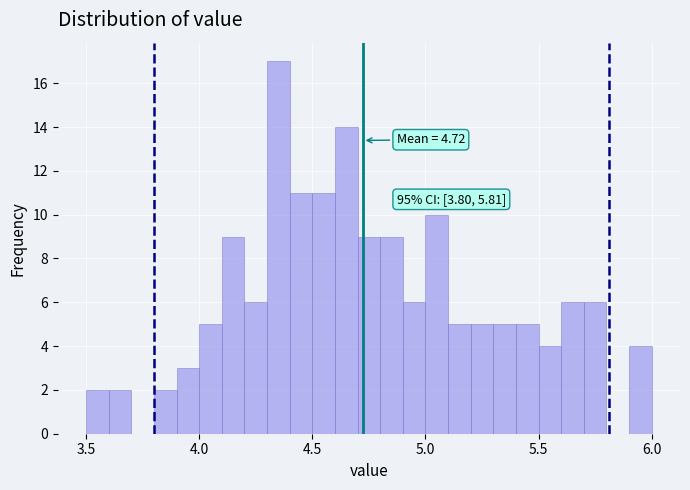

Read against the x-axis, roughly where is the centre of the tallest bar?

4.35